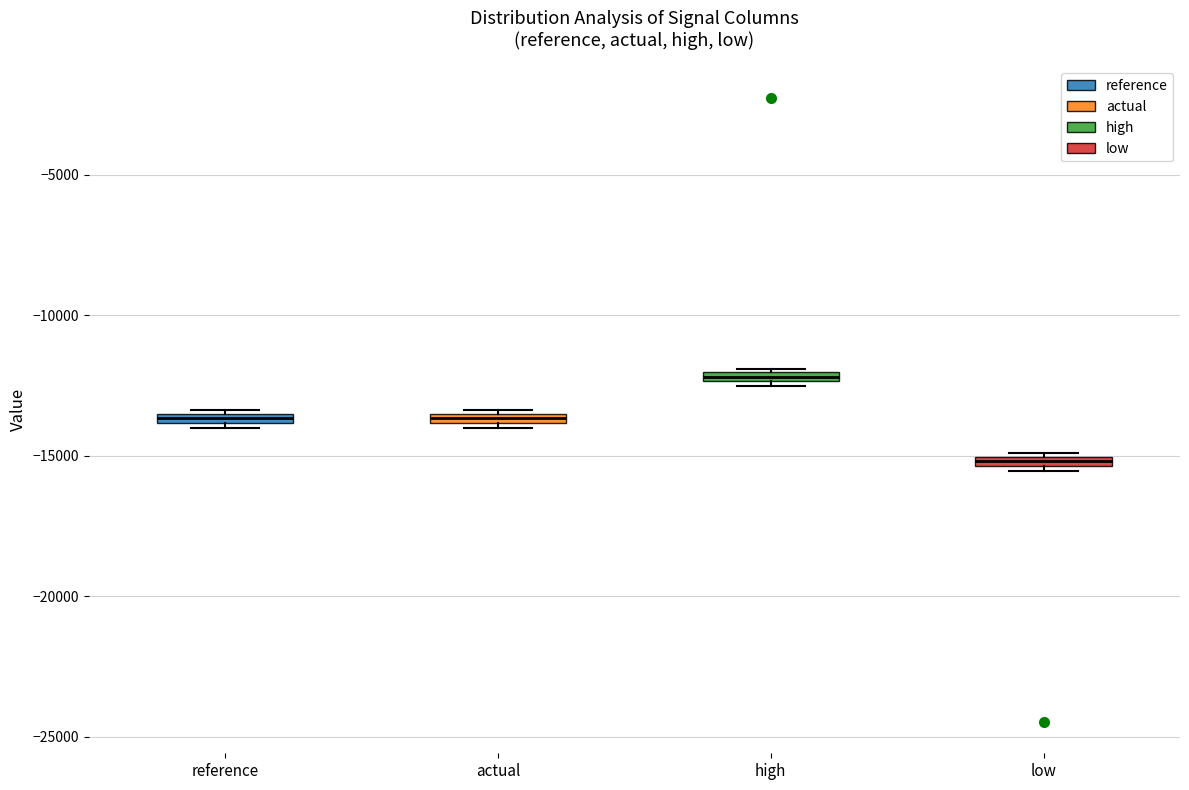

Which box's median line is the highest?

high